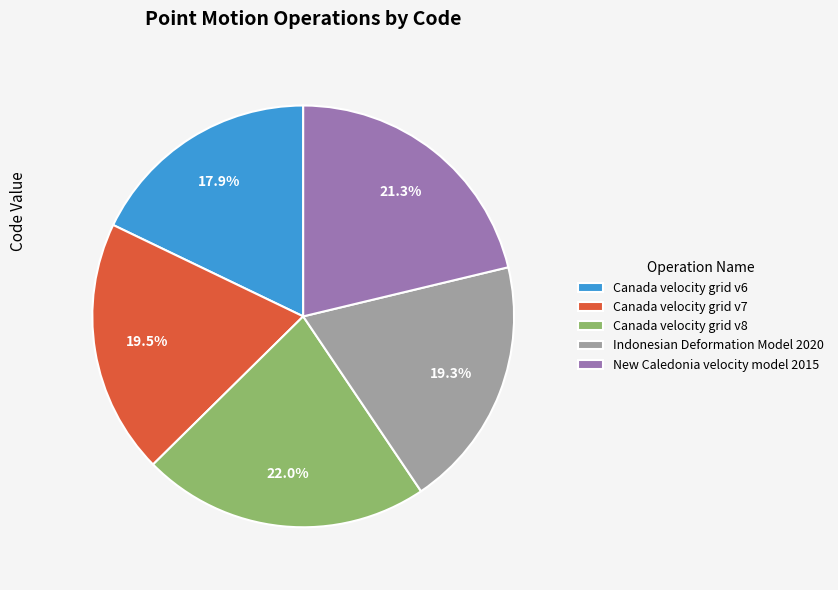

Is it true that New Caledonia velocity model 2015 is 21% of the pie?

True